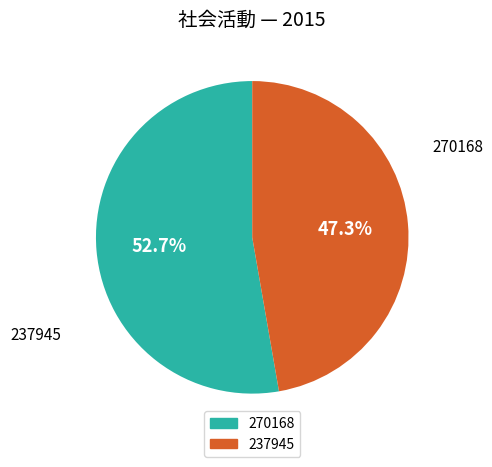

Is it true that 237945 is 47% of the pie?

True